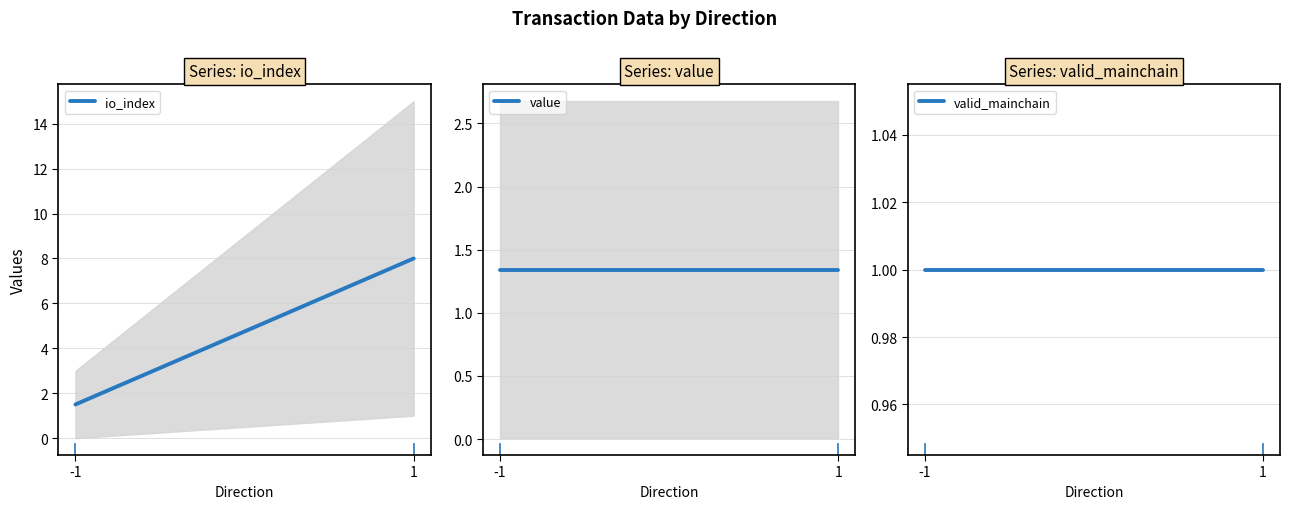

Which series has the largest range (max minus min)?

io_index